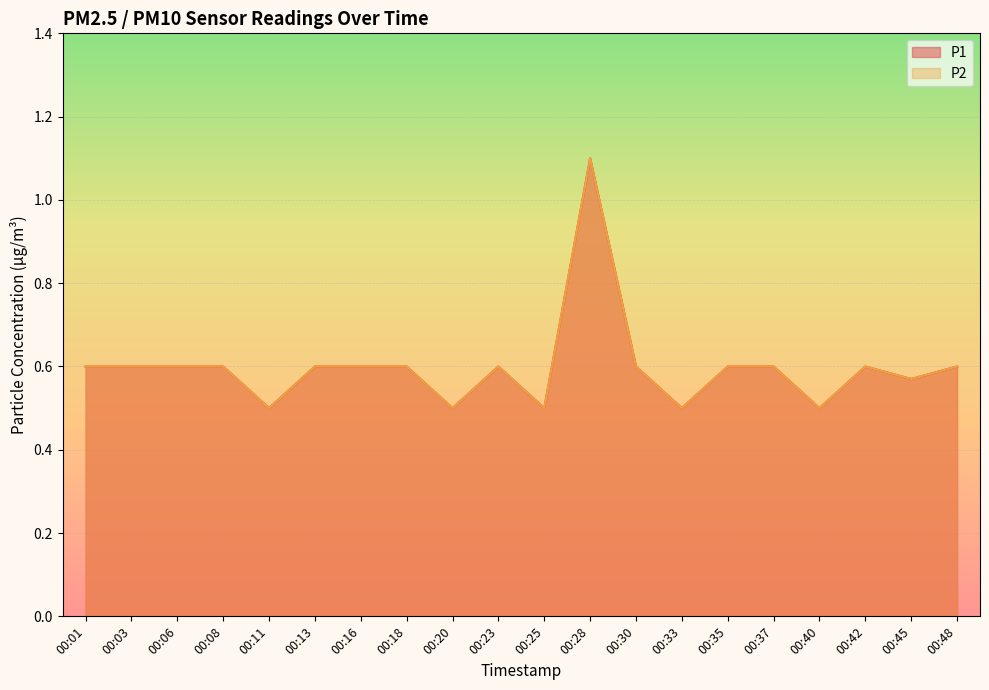

The value of P1 at 00:23 is 0.6. True or false?

True